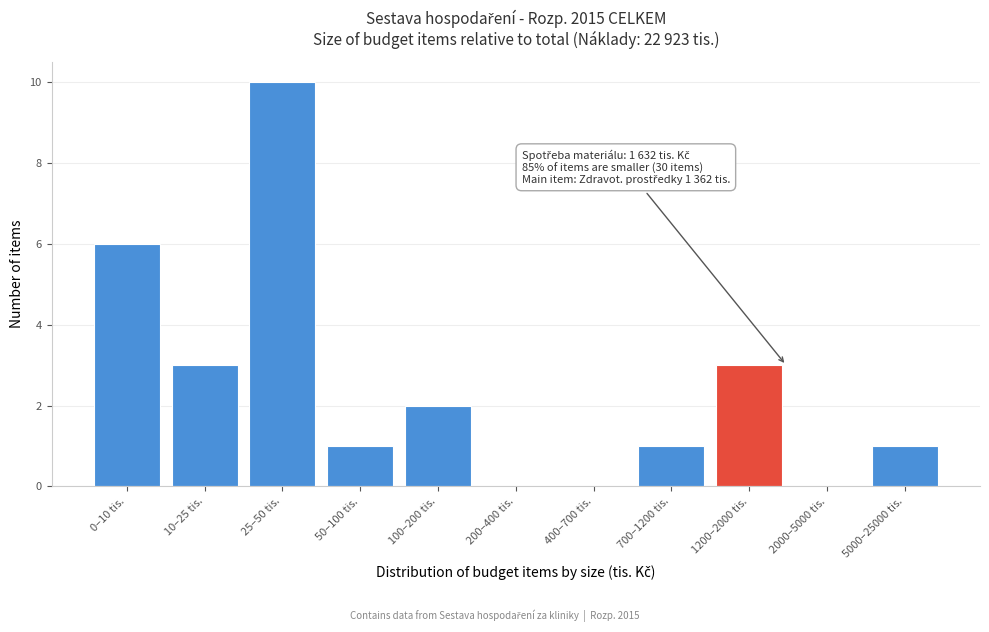

Reading left to right, extract all data points from this chart.

0–10 tis.=6	10–25 tis.=3	25–50 tis.=10	50–100 tis.=1	100–200 tis.=2	200–400 tis.=0	400–700 tis.=0	700–1200 tis.=1	1200–2000 tis.=3	2000–5000 tis.=0	5000–25000 tis.=1